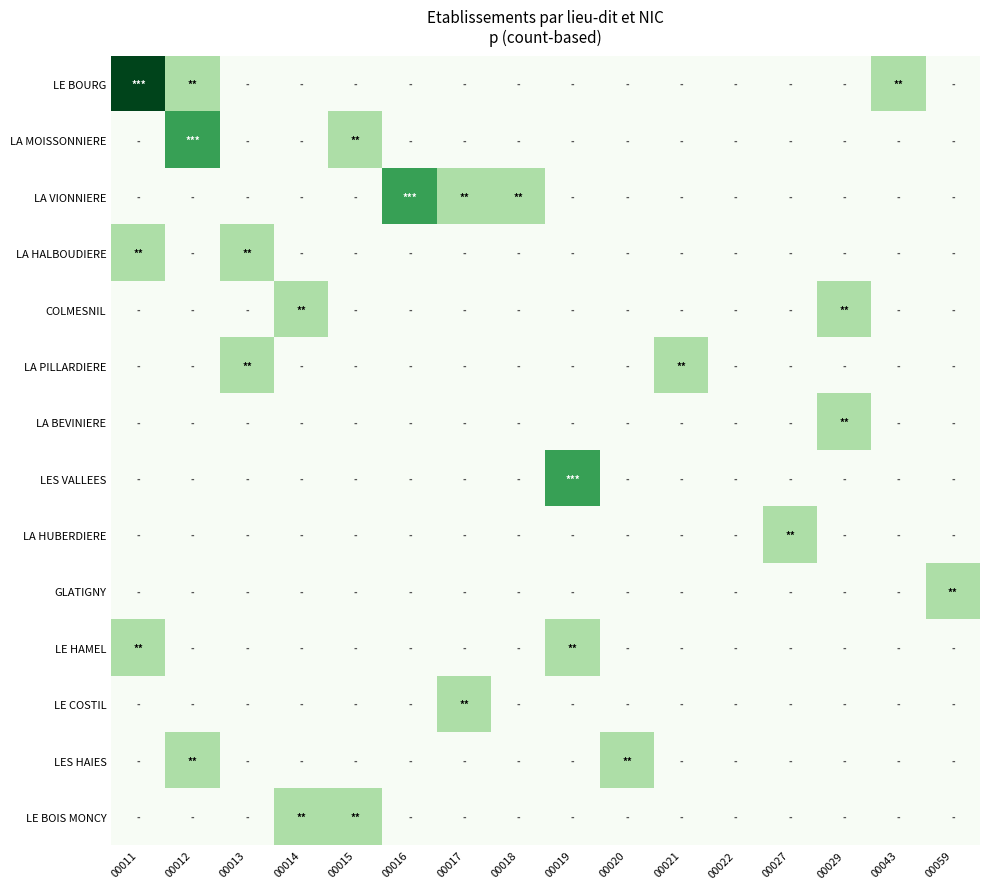

Count the number of data series in this chart.

14